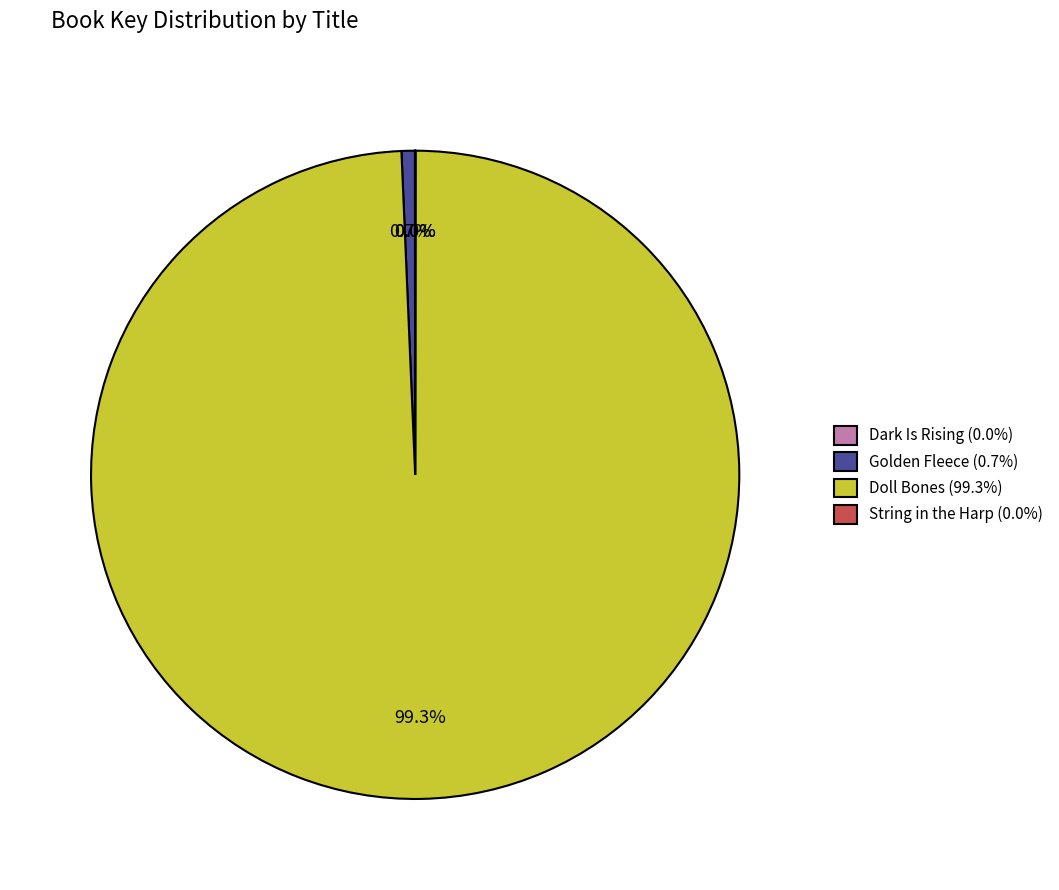

Between Golden Fleece (0.7%) and Doll Bones (99.3%), which is larger?

Doll Bones (99.3%)